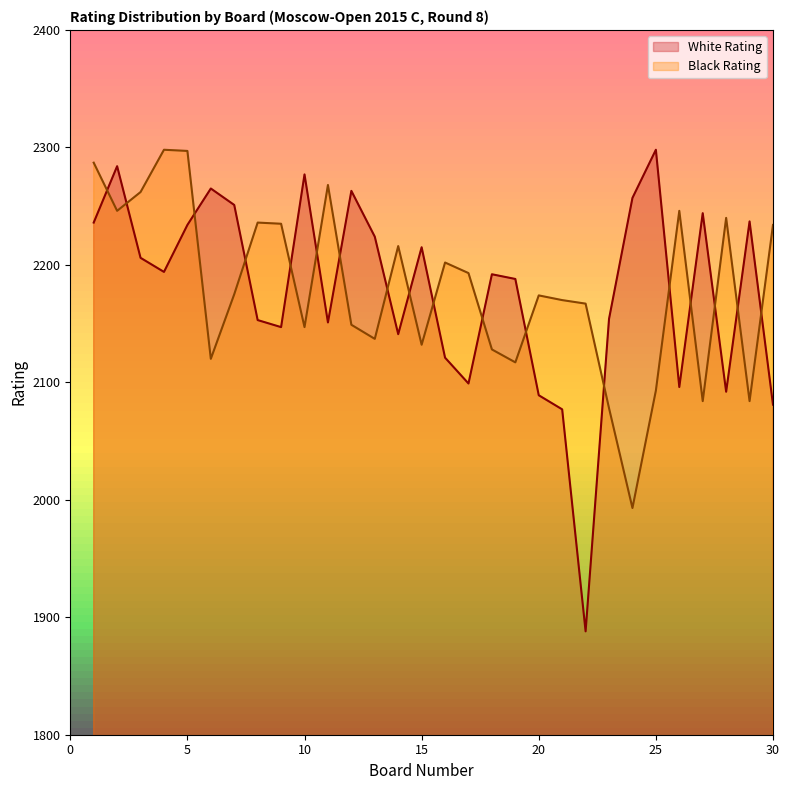

In Black Rating, how many points are higher than both neighbors (excluding endpoints)?

8